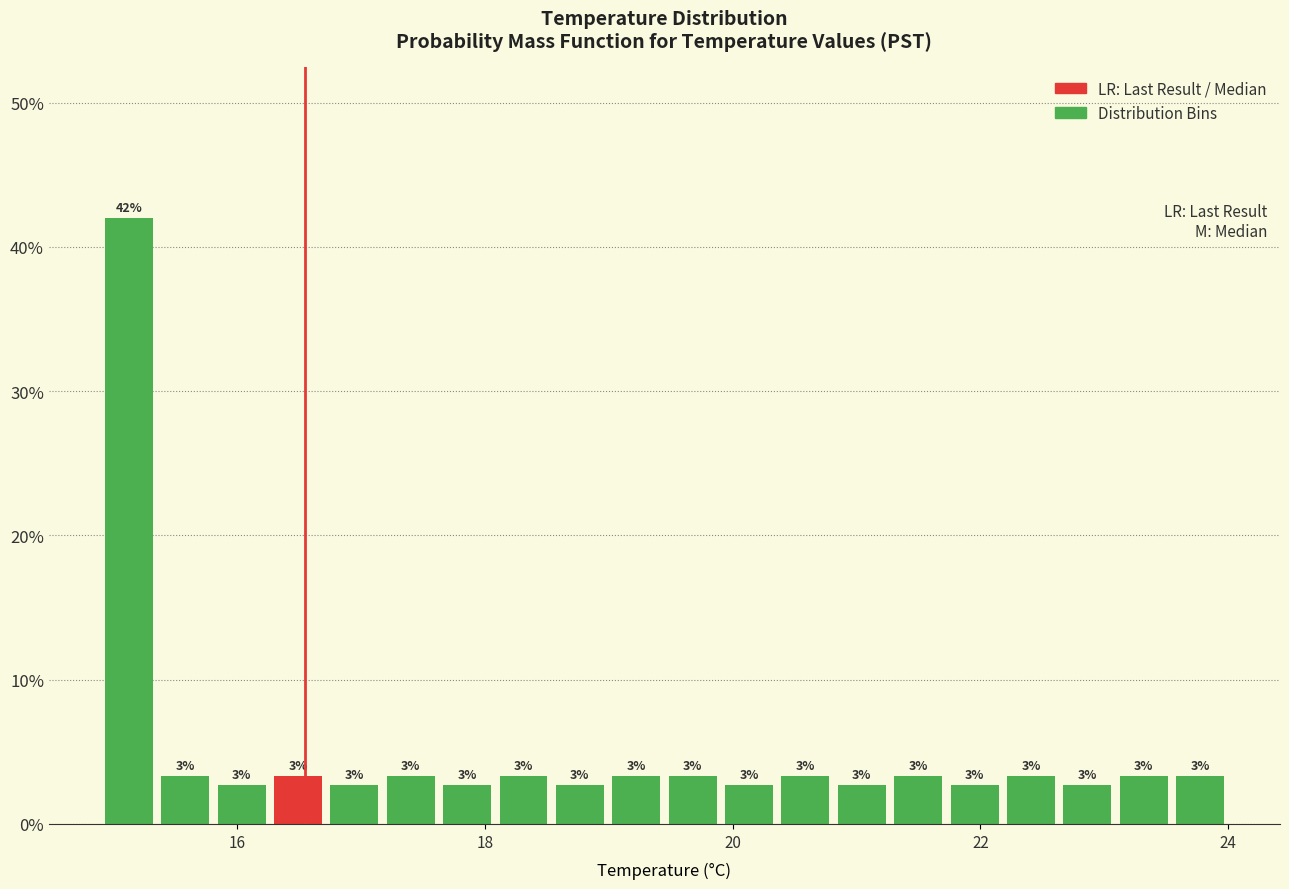

Read against the x-axis, roughly where is the centre of the tallest bar?

15.2